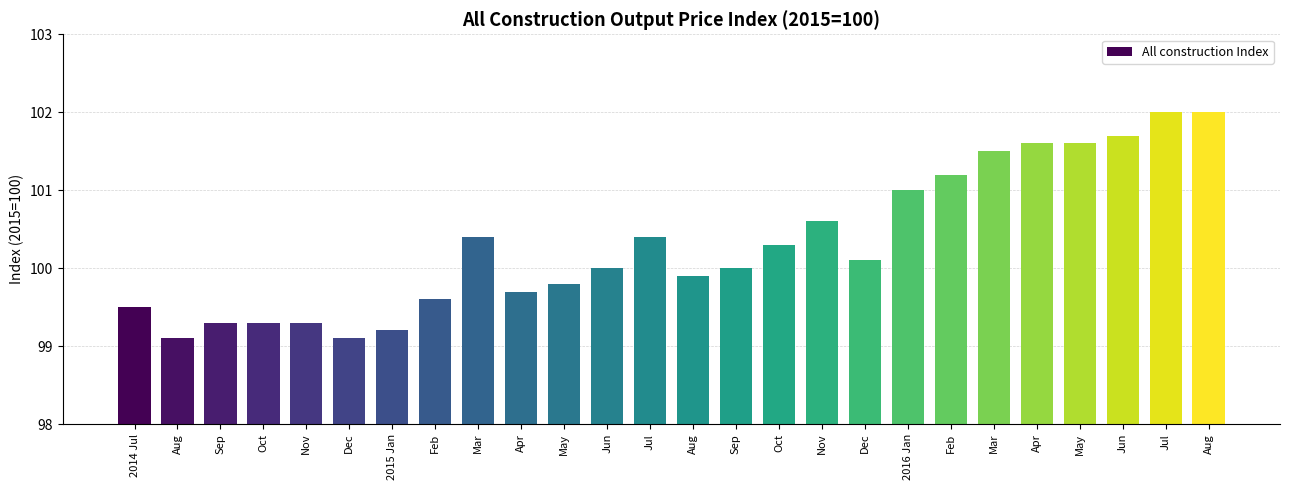

How many series are shown in this chart?

1